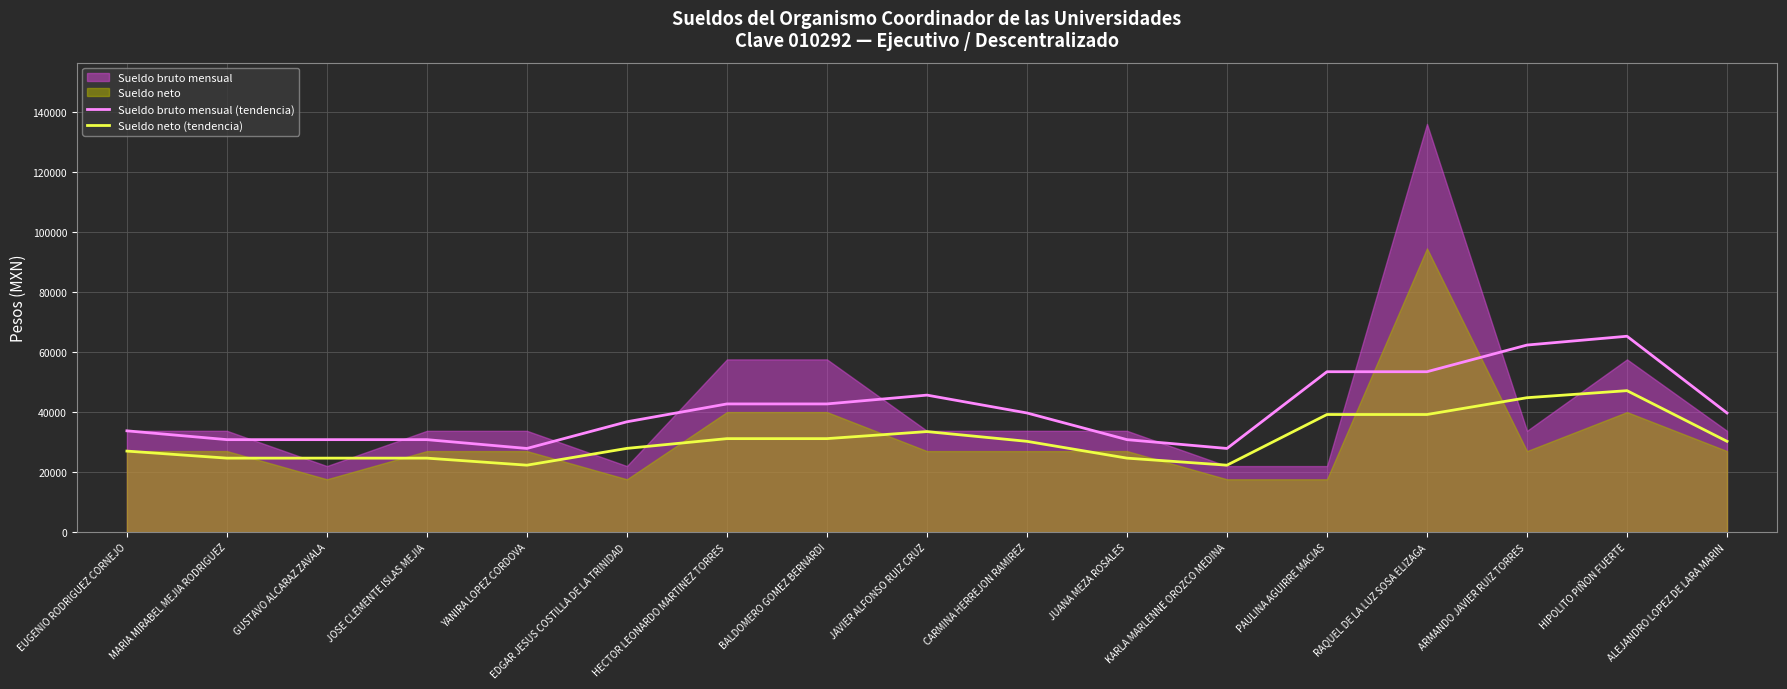

Which category has the lowest value in the Sueldo neto (tendencia) series?

YANIRA LOPEZ CORDOVA